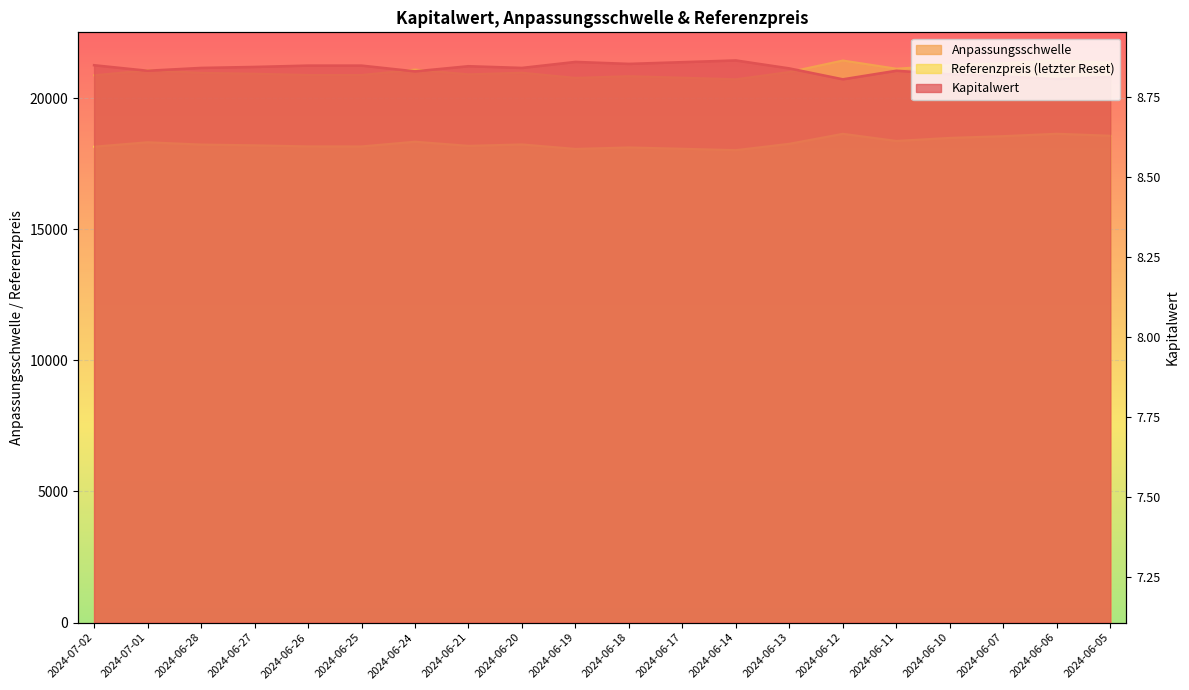

Is the value of Referenzpreis at 2024-06-18 greater than the value of Kapitalwert at 2024-06-27?

No